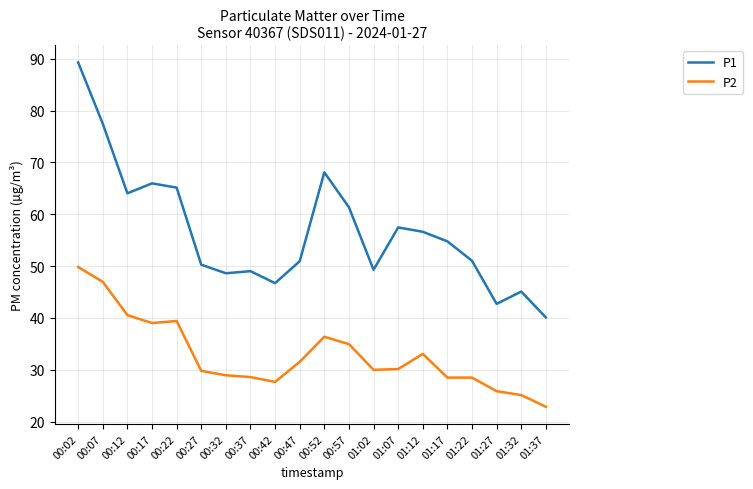

How many series are shown in this chart?

2